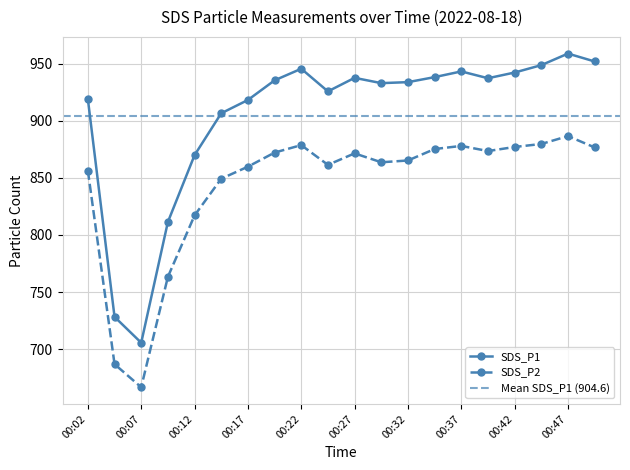

Rank the categories by SDS_P1 value from lowest to highest.

00:07, 00:04, 00:09, 00:12, 00:14, 00:17, 00:02, 00:24, 00:29, 00:32, 00:19, 00:39, 00:27, 00:34, 00:42, 00:37, 00:22, 00:44, 00:49, 00:47